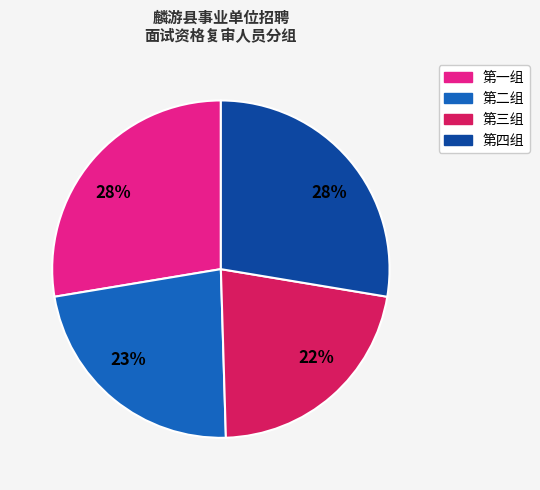

To the nearest percent, what portion does 第二组 represent?

23%